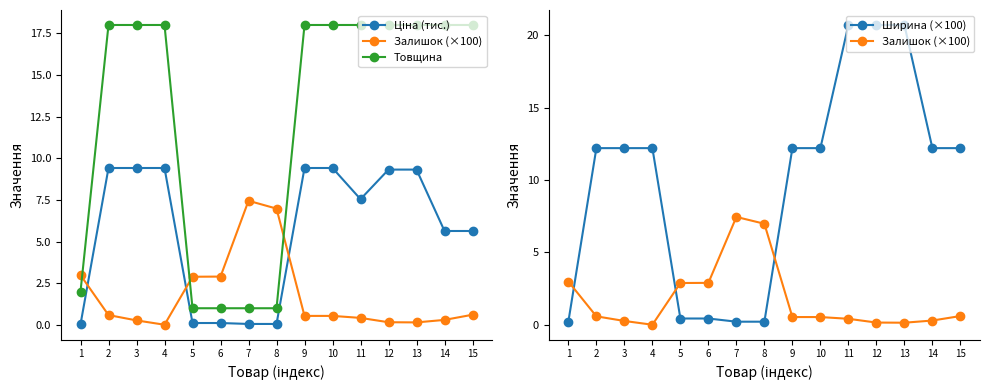

What is the value of the Залишок (×100) point at the 14th from the left?

0.3